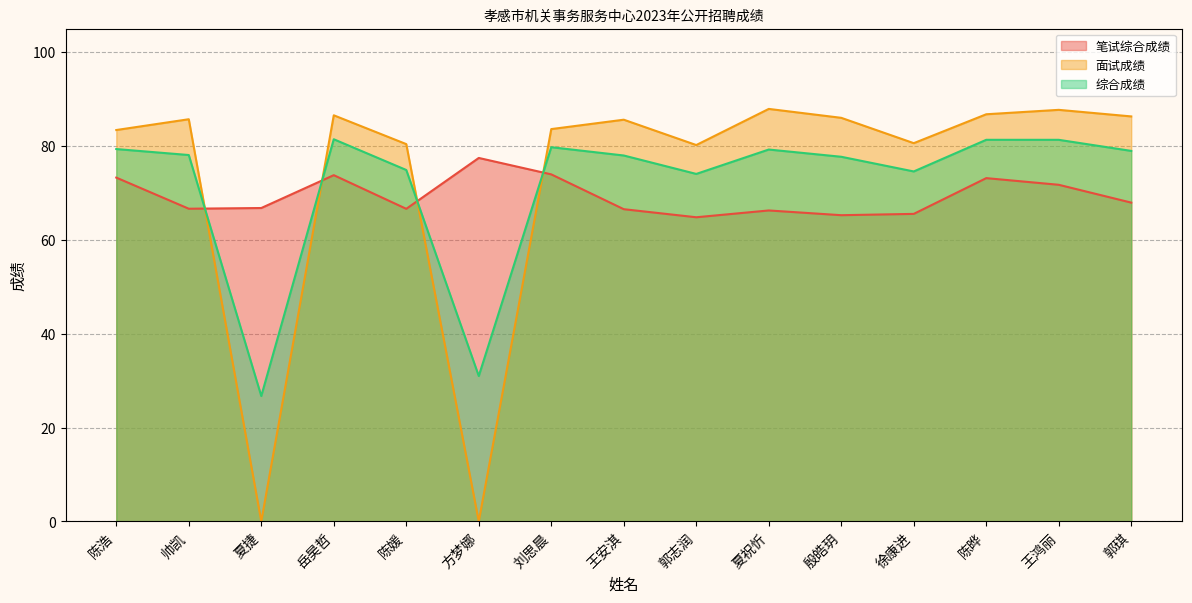

True or false: 面试成绩 has more than 1 points higher than both neighbors.

True